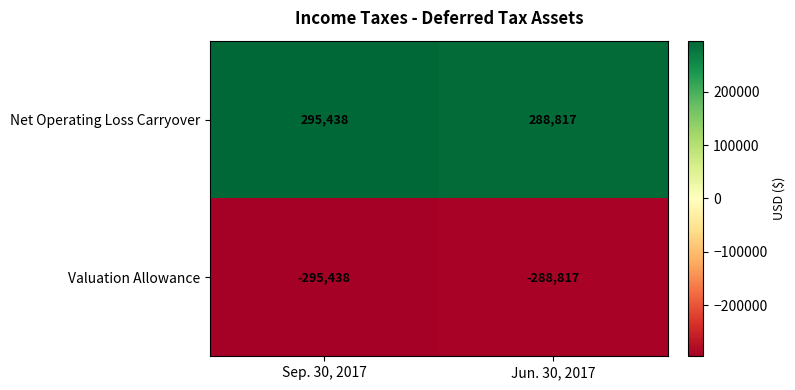

Which label corresponds to the smallest value in the chart?

Sep. 30, 2017